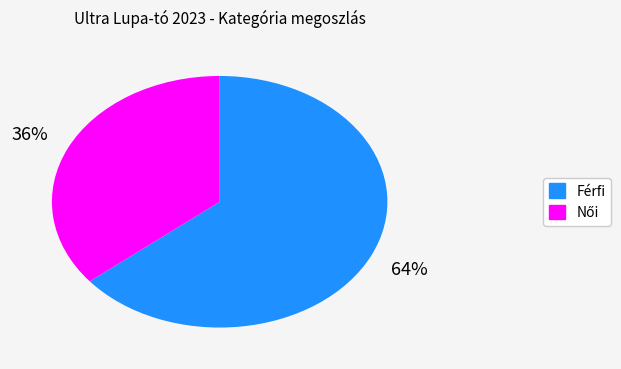

True or false: Férfi accounts for 64% of the total.

True